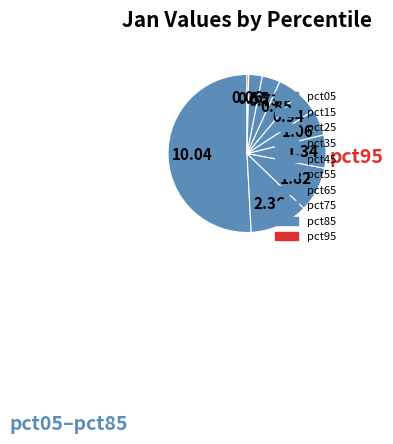

To the nearest percent, what is the combined percentage of pct65 and pct55?

9%